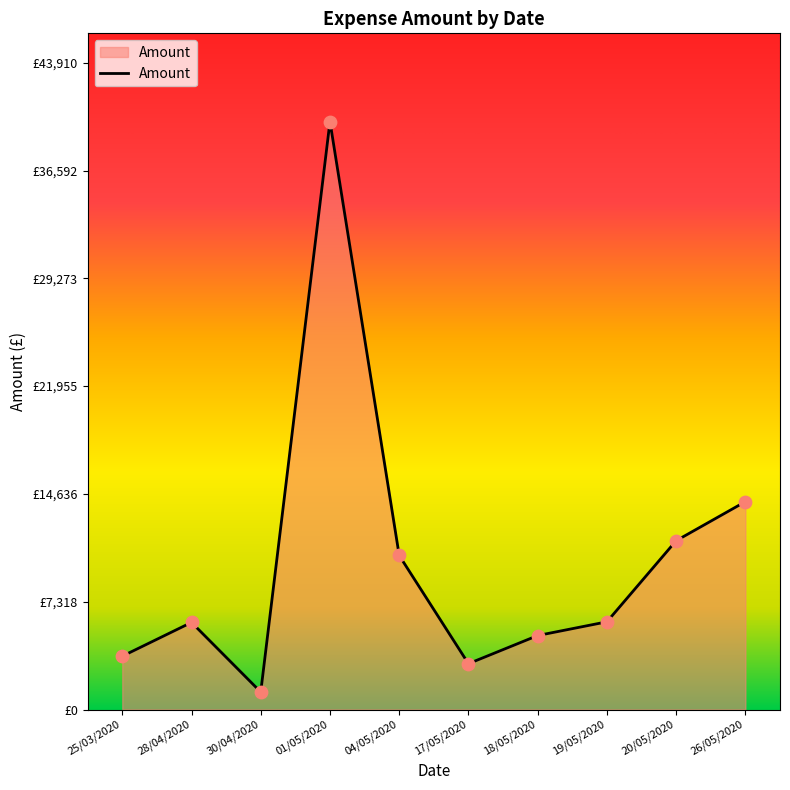

What is the ratio of the value at 19/05/2020 to the value at 20/05/2020?

0.5